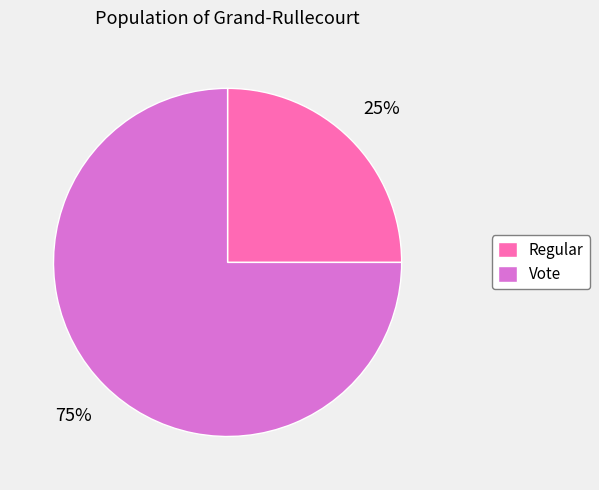

Combined, do Regular and Vote account for over 50%?

Yes